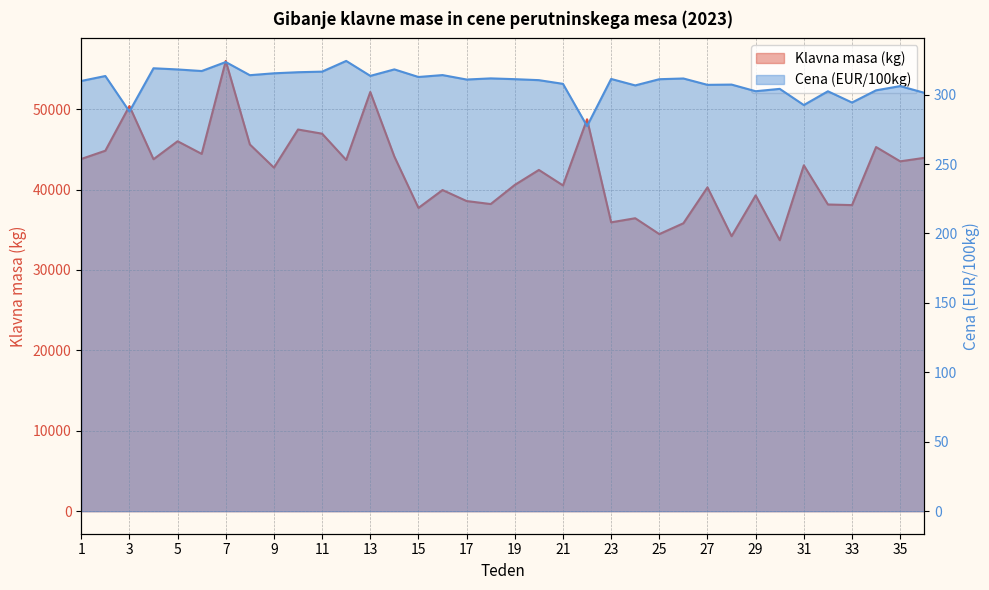

Which series has the largest total across all categories?

Klavna masa (kg)